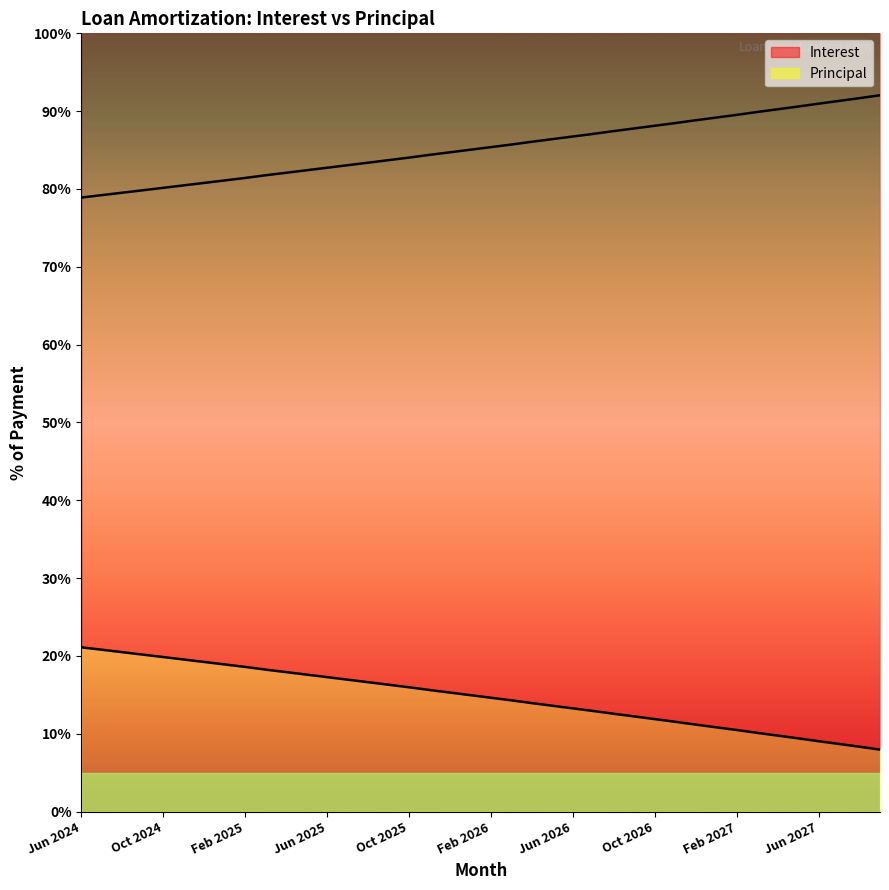

What is the label of the 15th point from the right?

Jul 2026